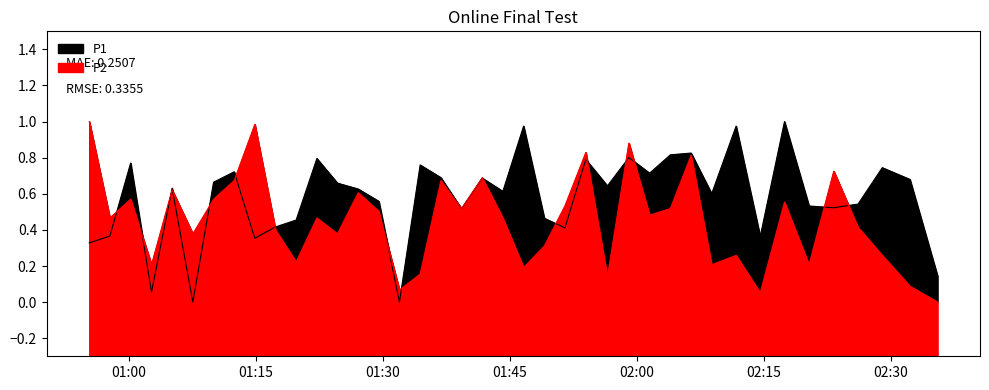

Reading left to right, extract all data points from this chart.

P1: 0.3	0.4	0.8	0.1	0.6	0.0	0.7	0.7	0.4	0.4	0.5	0.8	0.7	0.6	0.6	0.0	0.8	0.7	0.5	0.7	0.6	1.0	0.5	0.4	0.8	0.6	0.8	0.7	0.8	0.8	0.6	1.0	0.4	1.0	0.5	0.5	0.5	0.7	0.7	0.1
P2: 1.0	0.5	0.6	0.2	0.6	0.4	0.6	0.7	1.0	0.4	0.2	0.5	0.4	0.6	0.5	0.1	0.2	0.7	0.5	0.7	0.5	0.2	0.3	0.5	0.8	0.1	0.9	0.5	0.5	0.8	0.2	0.3	0.1	0.6	0.2	0.7	0.4	0.3	0.1	0.0